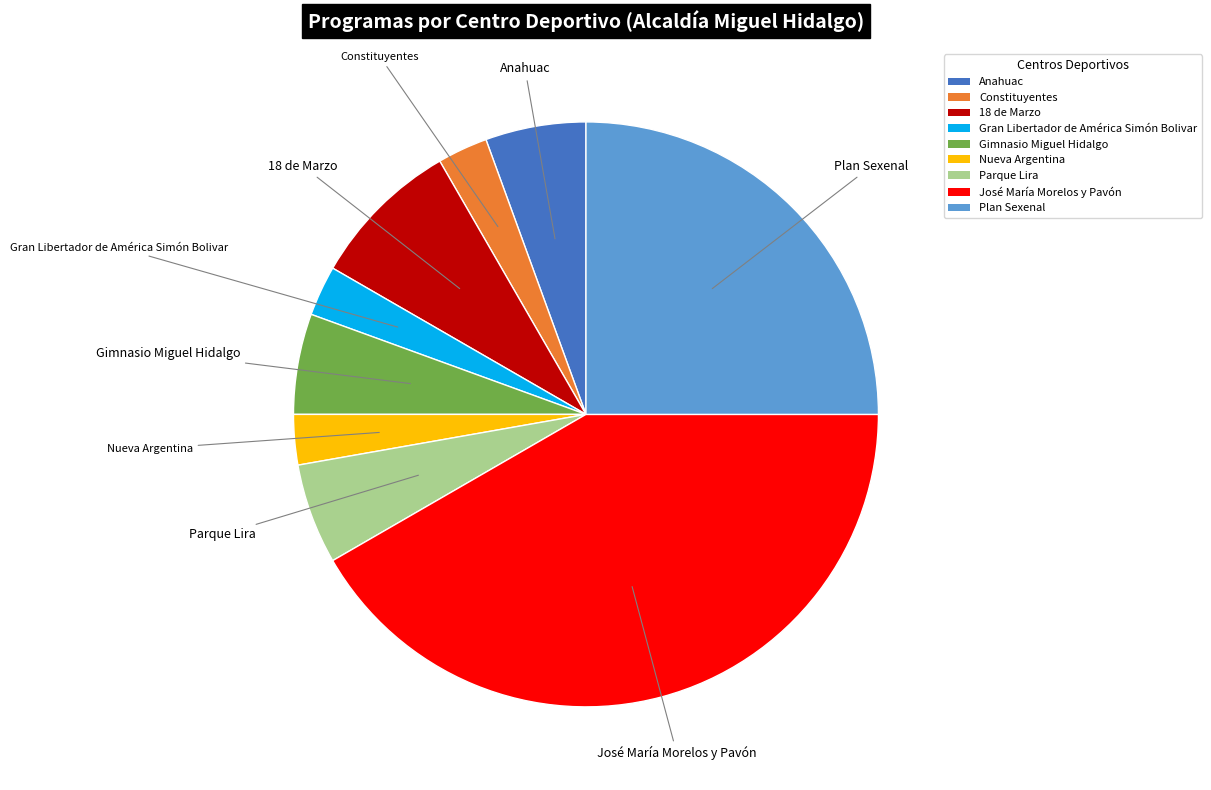

Is Parque Lira the majority of the pie?

No